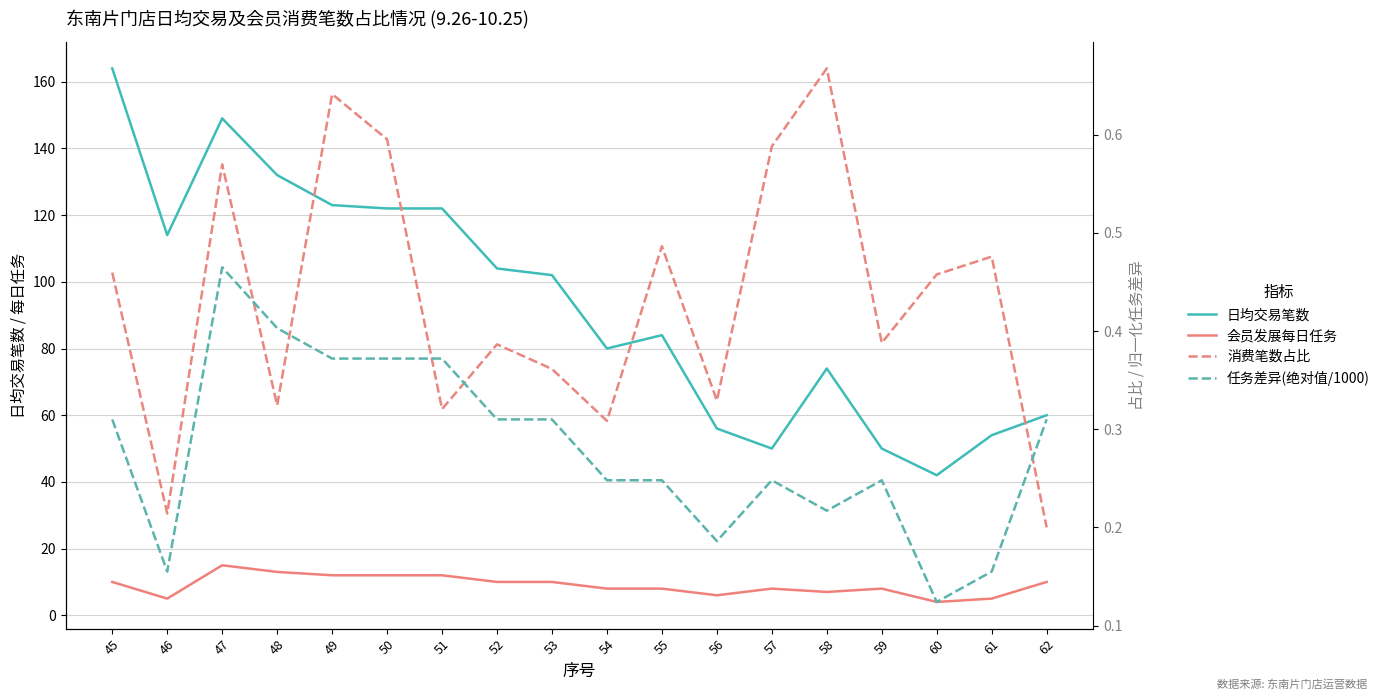

Reading right to left, what are all the values shown in this chart?

日均交易笔数: 60.0	54.0	42.0	50.0	74.0	50.0	56.0	84.0	80.0	102.0	104.0	122.0	122.0	123.0	132.0	149.0	114.0	164.0
会员发展每日任务: 10.0	5.0	4.0	8.0	7.0	8.0	6.0	8.0	8.0	10.0	10.0	12.0	12.0	12.0	13.0	15.0	5.0	10.0
消费笔数占比: 0.2	0.5	0.5	0.4	0.7	0.6	0.3	0.5	0.3	0.4	0.4	0.3	0.6	0.6	0.3	0.6	0.2	0.5
任务差异(绝对值/1000): 0.3	0.2	0.1	0.2	0.2	0.2	0.2	0.2	0.2	0.3	0.3	0.4	0.4	0.4	0.4	0.5	0.2	0.3